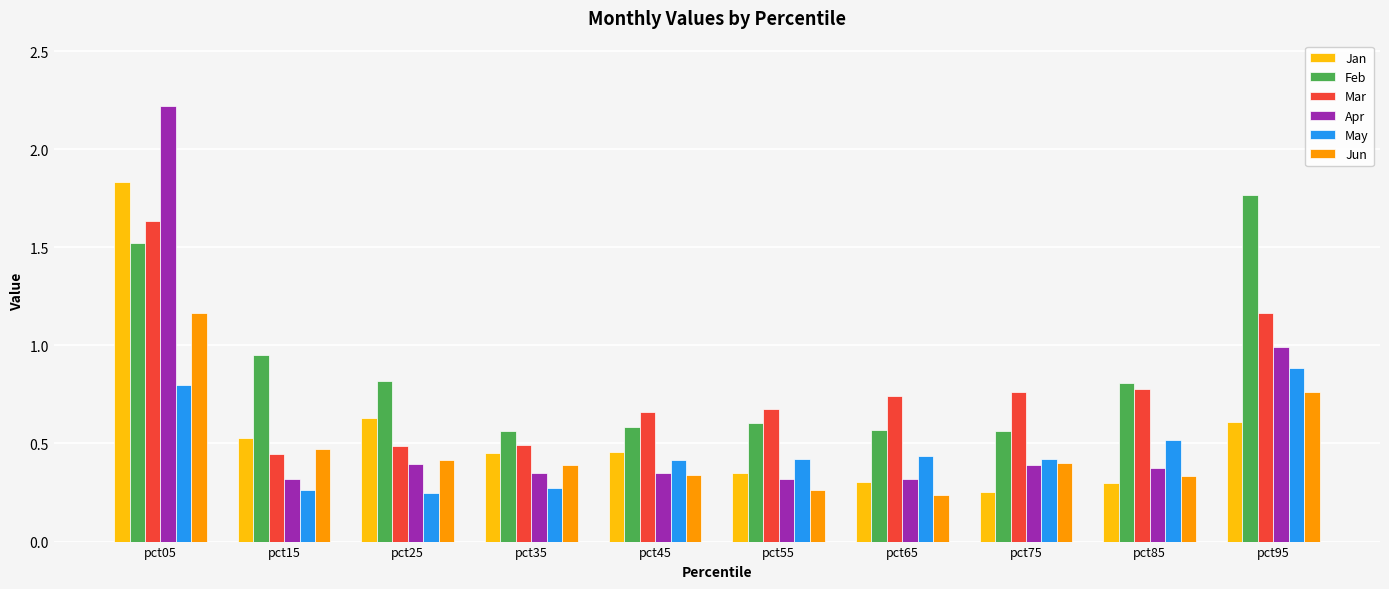

At which label does Jun reach its peak?

pct05